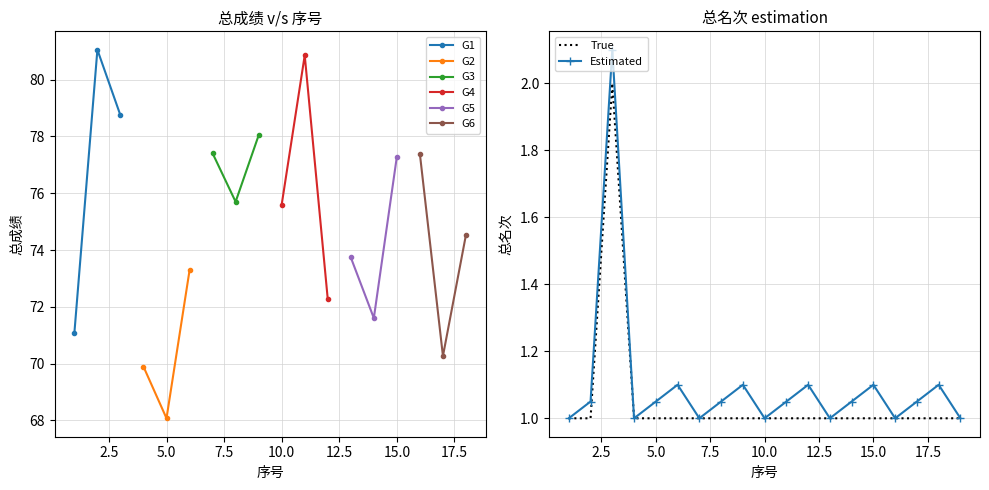

What is the maximum value for G1?

81.1